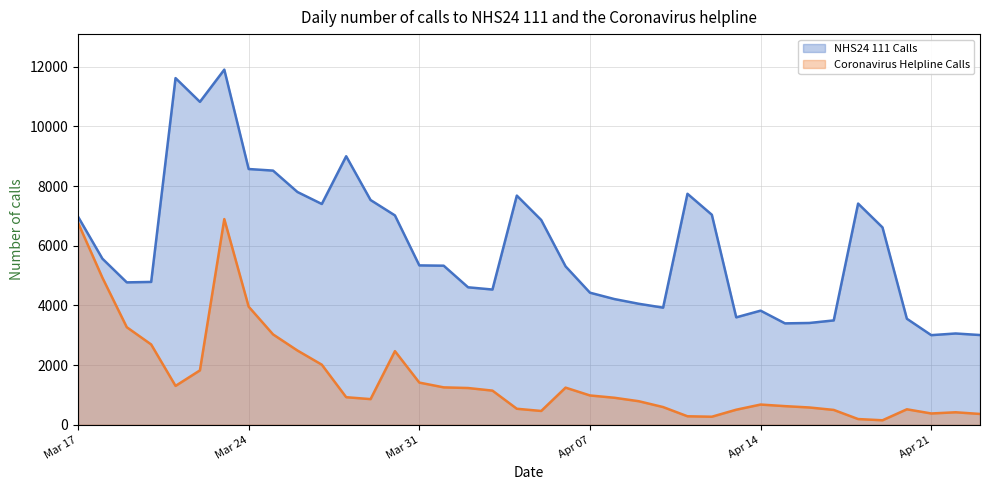

What is the difference between the Coronavirus Helpline Calls values at 2020-04-16 and 2020-03-21?

723